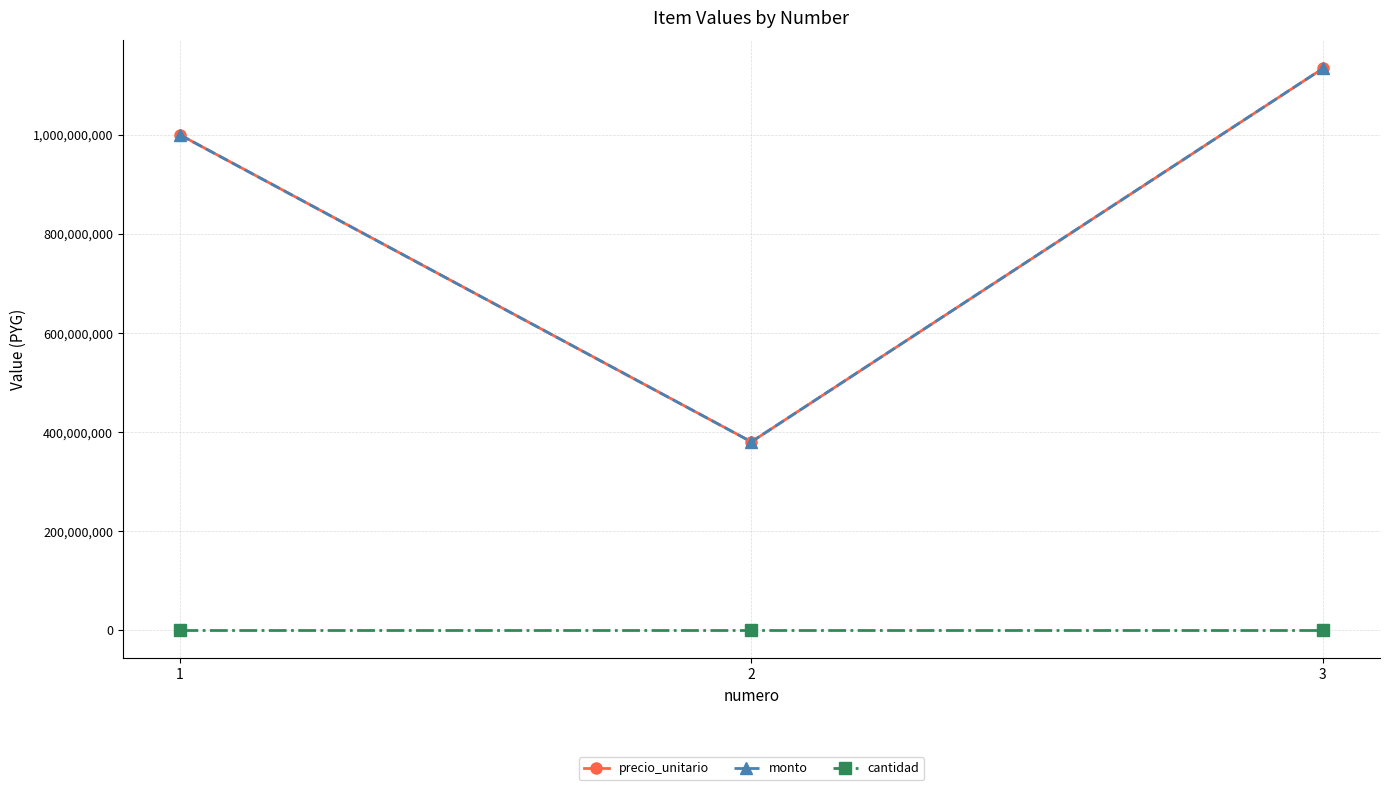

What is the greatest value displayed?

1134000000